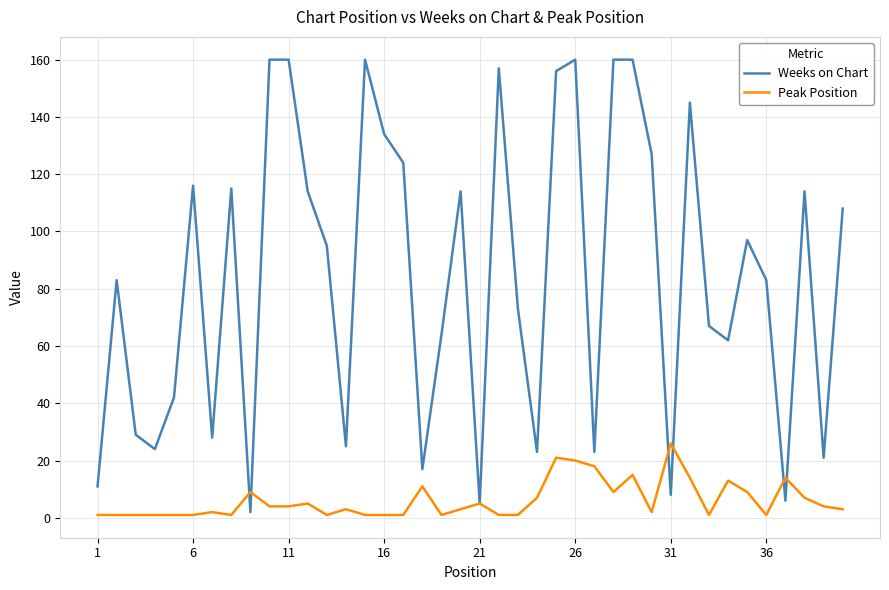

Does the chart have visible grid lines?

Yes